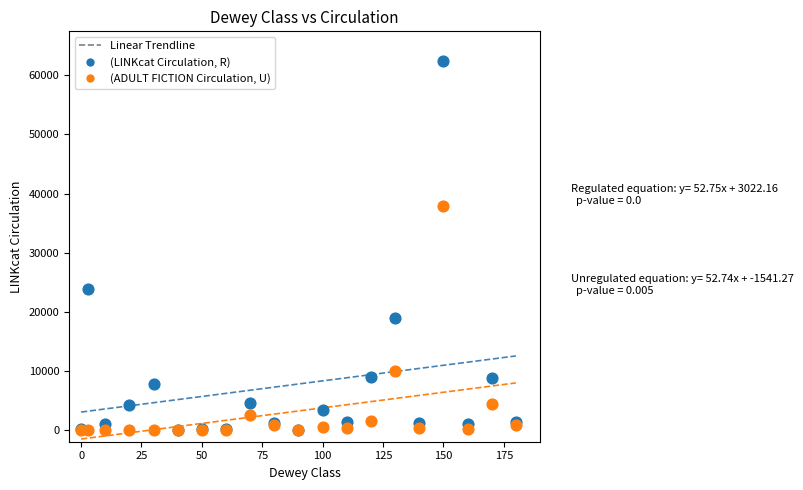

In the (LINKcat Circulation, R) series, what Y value is closest to 31249?

23831